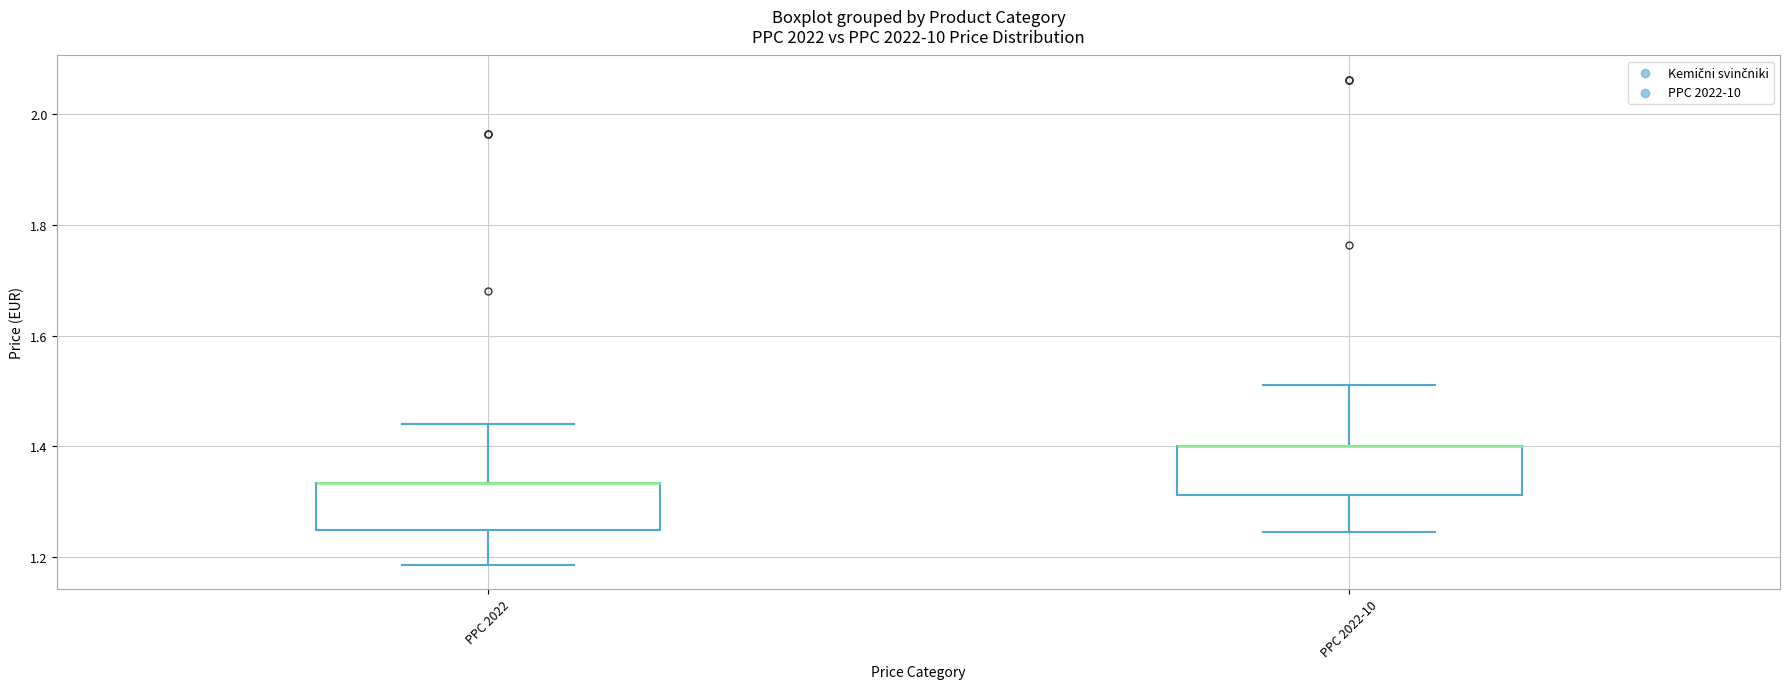

Reading left to right, transcribe this box plot: for each box, give where its median line is, the range the box spans, and where its two whiskers end, as read against the y-axis. The values are not printed on the chart, so give them approximately, as read against the axis.

PPC 2022: median 1.34 (drawn on the box's upper edge), box 1.24 to 1.34, whiskers 1.18 to 1.44
PPC 2022-10: median 1.40 (drawn on the box's upper edge), box 1.32 to 1.40, whiskers 1.24 to 1.52